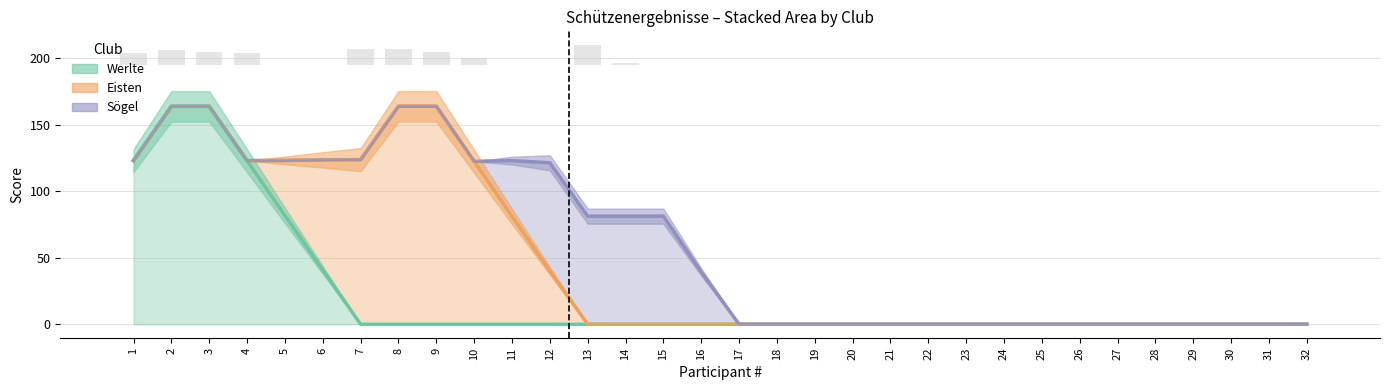

Count the number of categories in the chart.

32